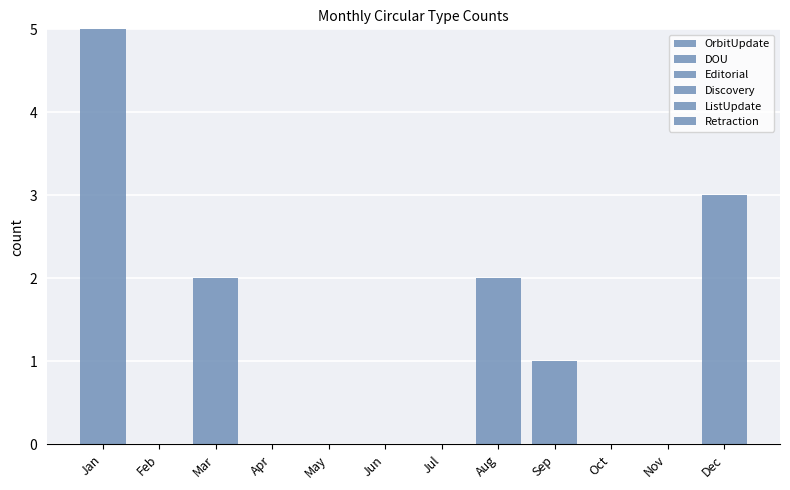

How many series are shown in this chart?

2